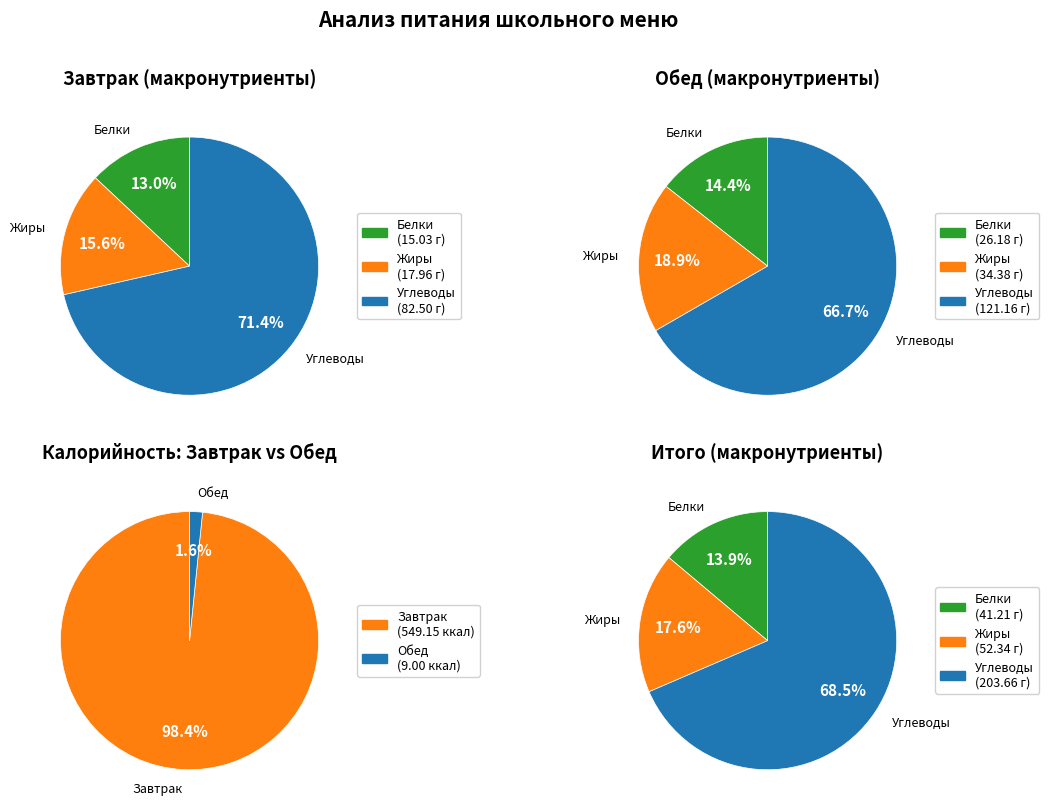

Which series has the largest range (max minus min)?

Завтрак